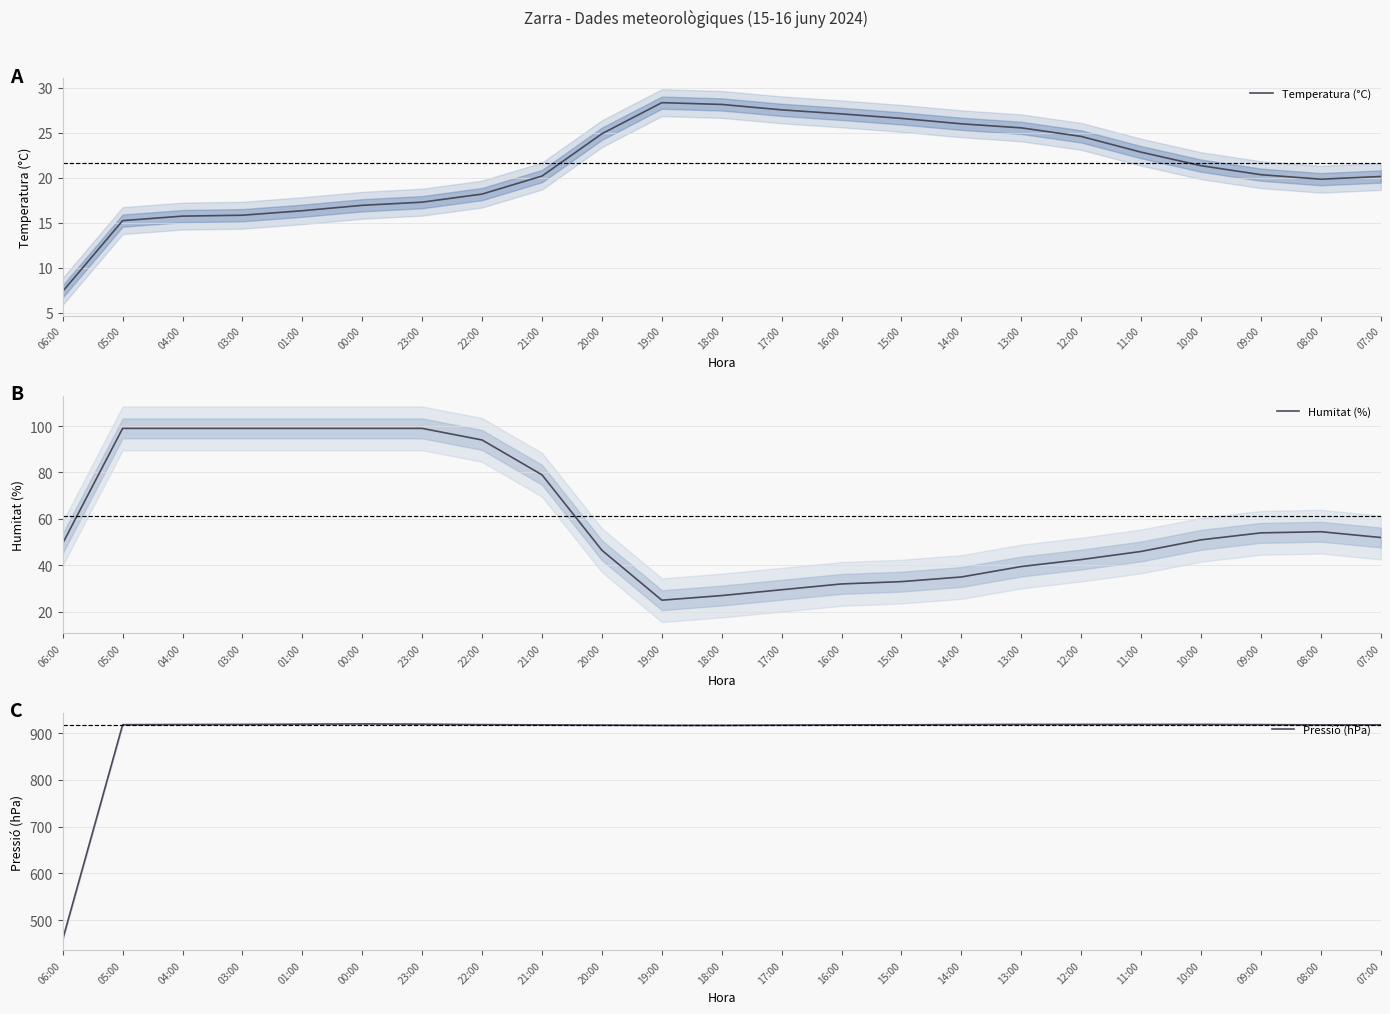

What position from the left is 22:00?

8